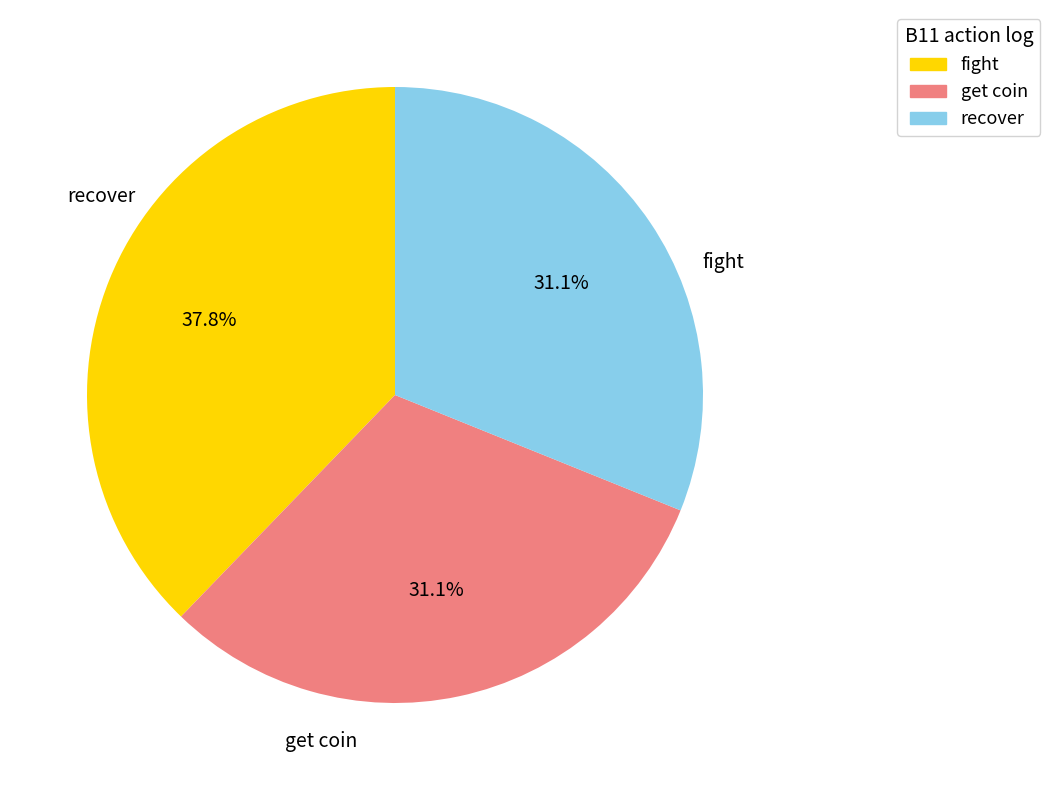

Is there a majority slice in this chart?

No